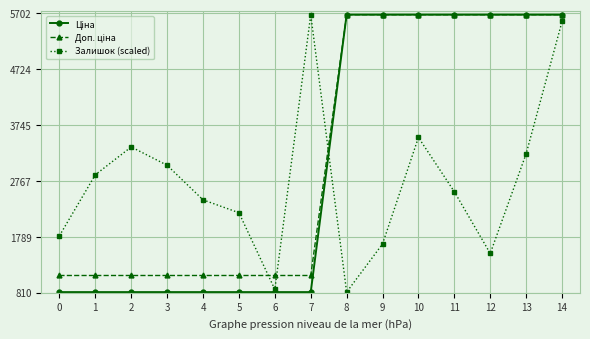

How many distinct data groups are displayed?

3